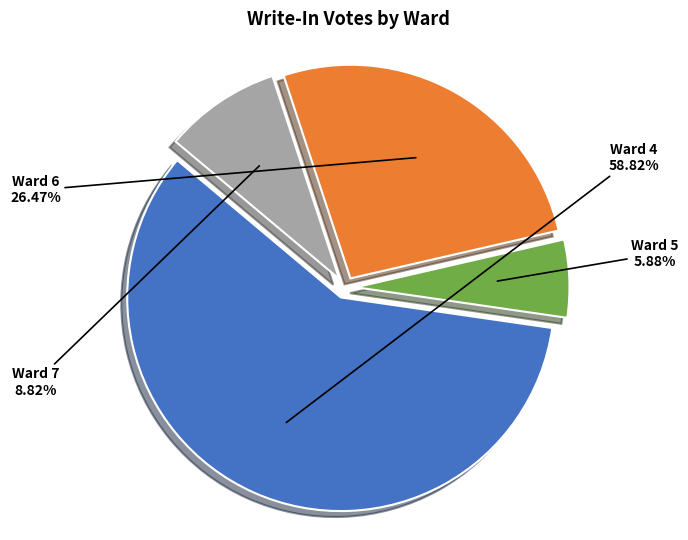

Do Ward 5 and Ward 7 together represent more than half of the pie?

No